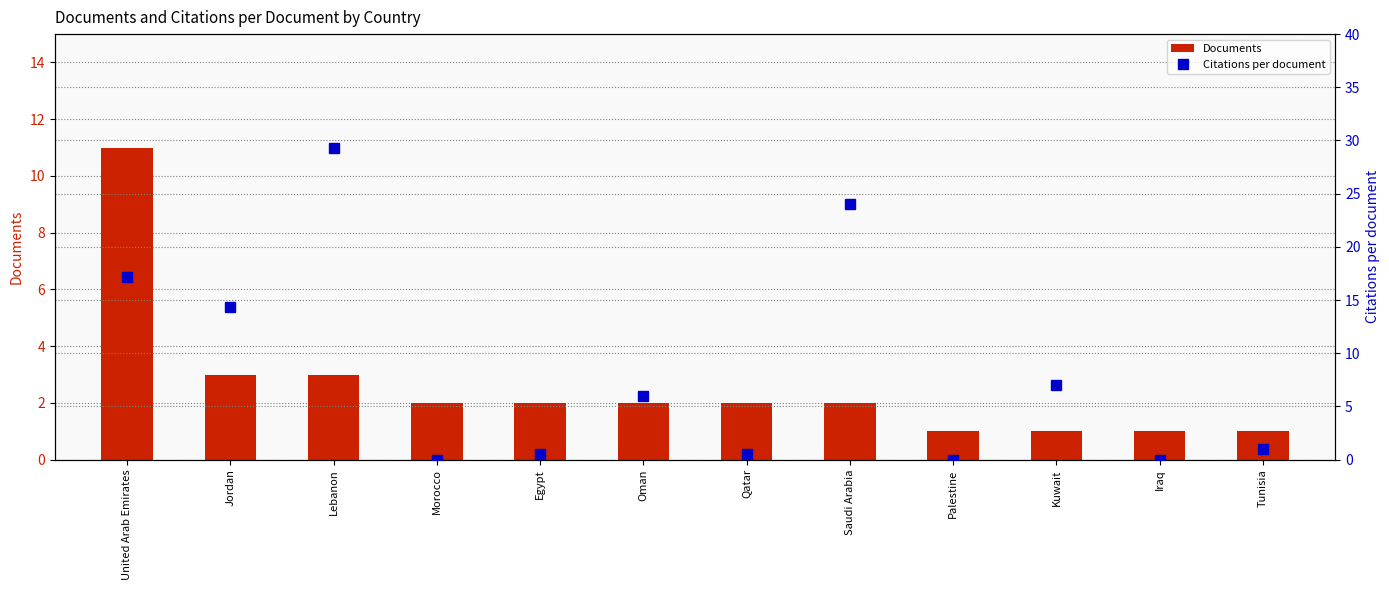

What is the difference between the maximum and second lowest values in the Documents series?

10.0